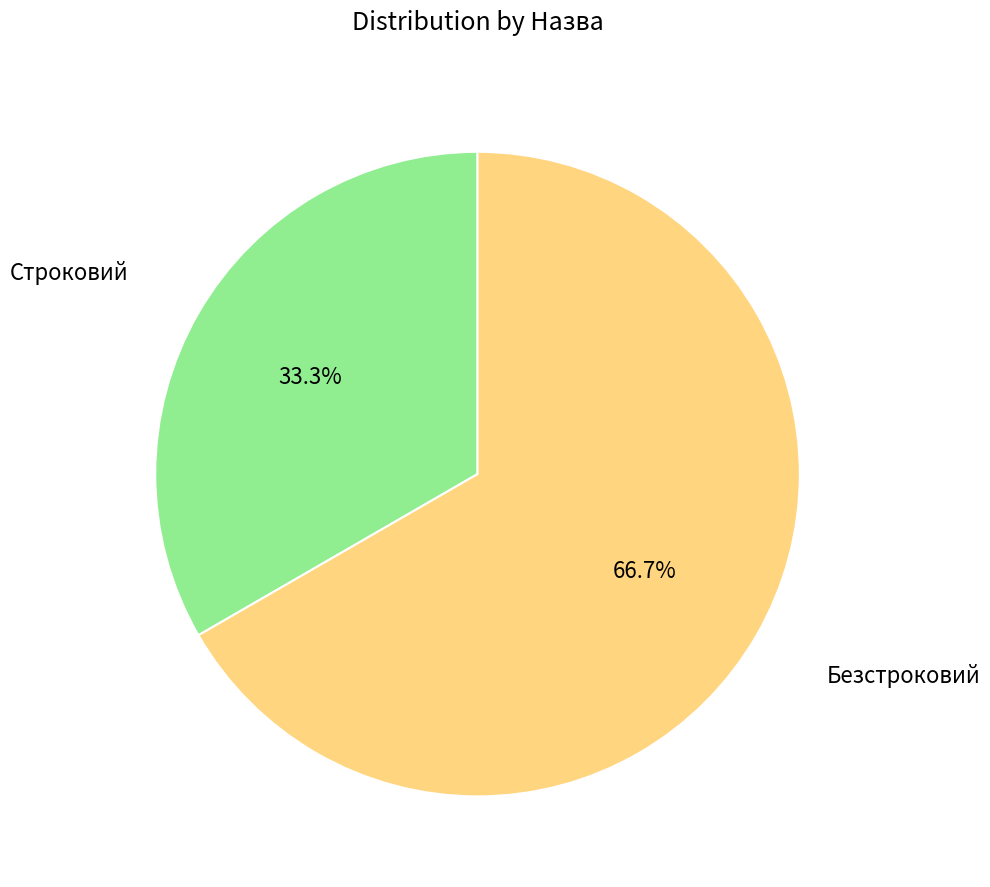

Is there any slice that represents more than half of the pie?

Yes